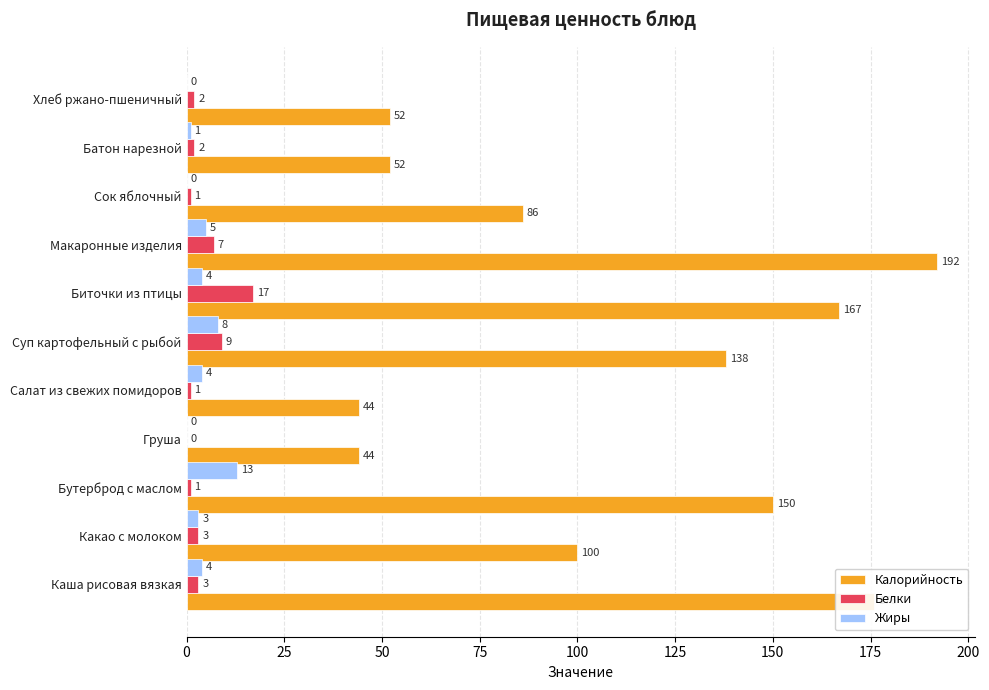

How many series are shown in this chart?

3